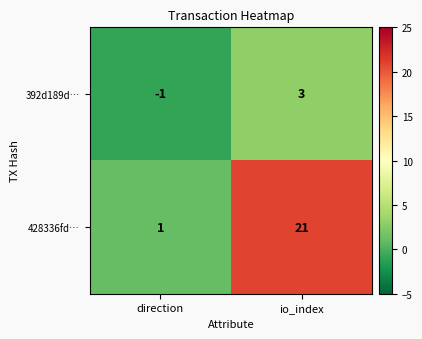

List the series in order of their overall mean, highest first.

428336fd…, 392d189d…